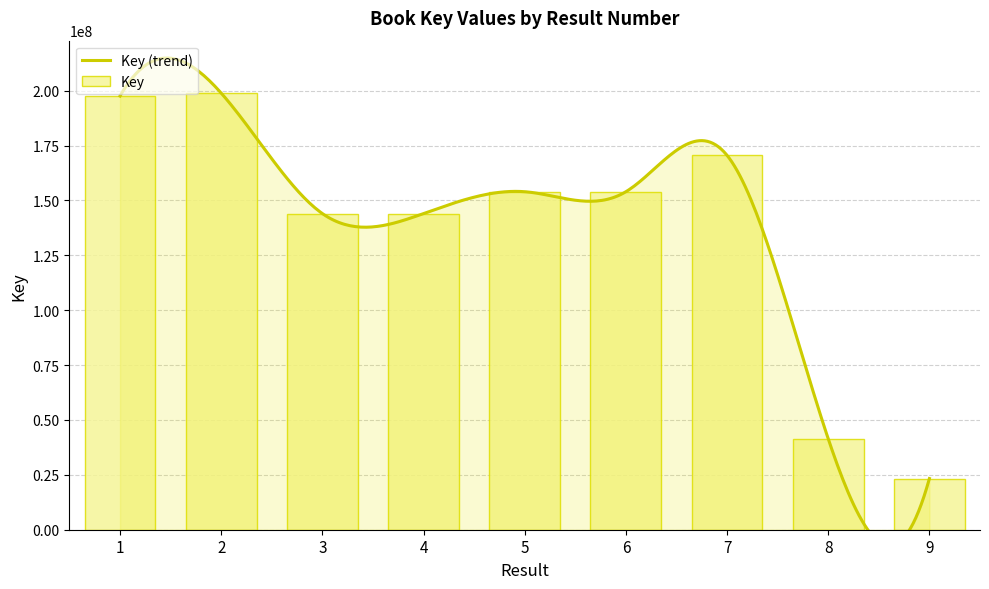

What is the value of the 1st bar from the left?

197584953